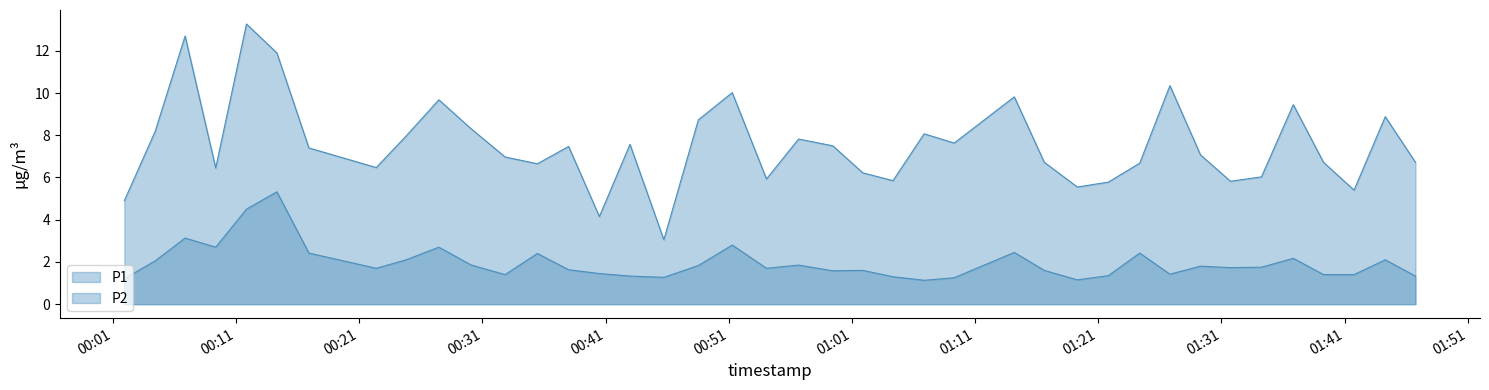

Reading left to right, transcribe all the data shown in this chart.

P1: 4.9	8.2	12.7	6.5	13.3	11.9	7.4	6.5	8.0	9.7	8.3	7.0	6.7	7.5	4.2	7.6	3.0	8.7	10.0	5.9	7.8	7.5	6.2	5.8	8.1	7.6	9.8	6.7	5.5	5.8	6.7	10.3	7.1	5.8	6.0	9.4	6.7	5.4	8.9	6.7
P2: 1.2	2.0	3.1	2.7	4.5	5.3	2.4	1.7	2.1	2.7	1.9	1.4	2.4	1.6	1.4	1.3	1.3	1.8	2.8	1.7	1.9	1.6	1.6	1.3	1.1	1.2	2.5	1.6	1.1	1.4	2.4	1.4	1.8	1.7	1.8	2.2	1.4	1.4	2.1	1.3